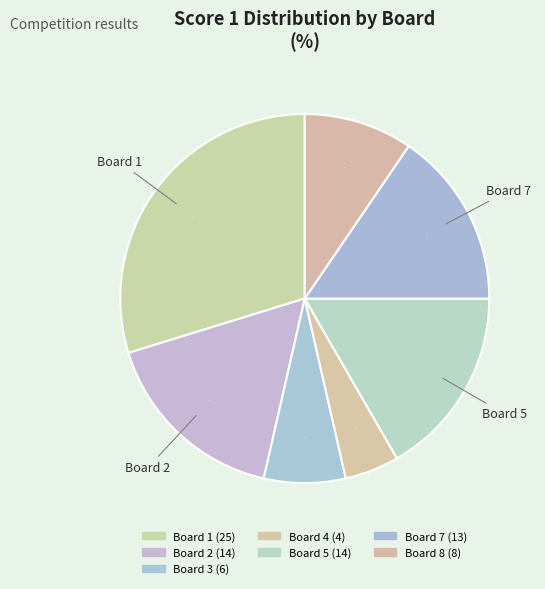

How many slices are in this pie chart?

7